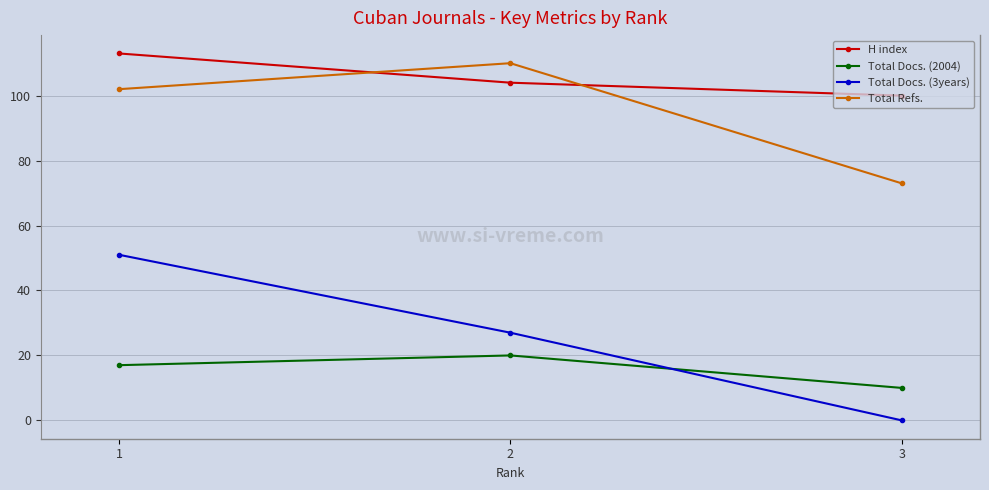

Which series has the largest range (max minus min)?

Total Docs. (3years)